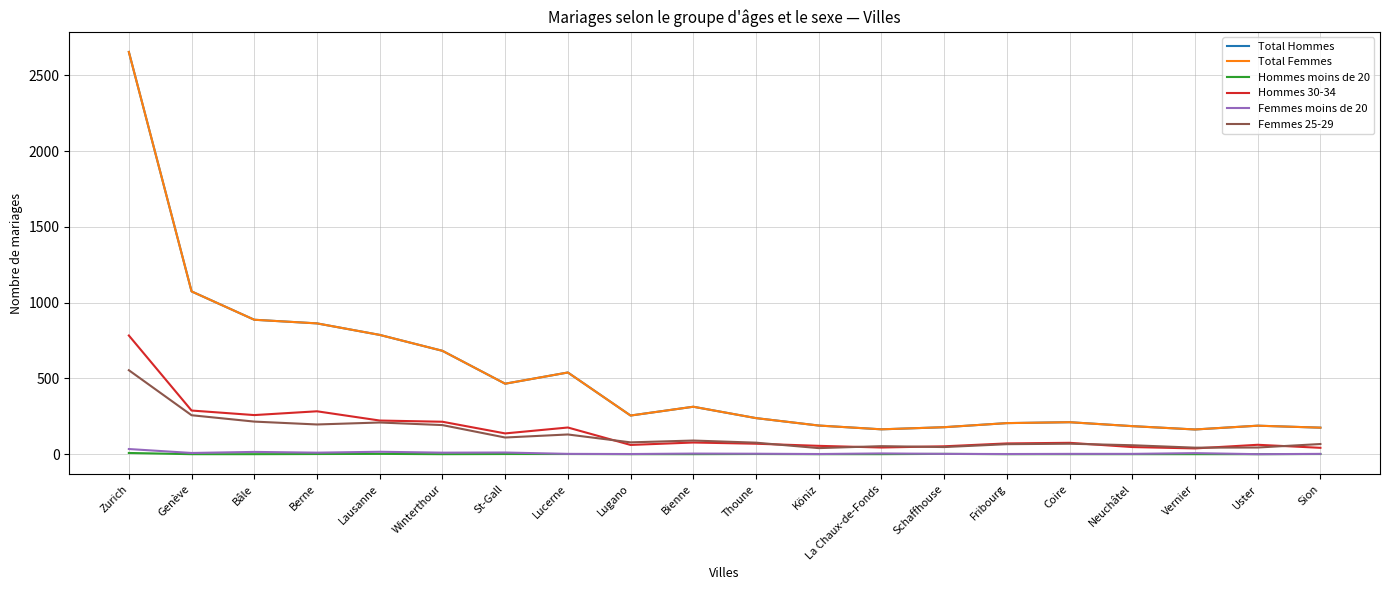

What is the total value across all series at Schaffhouse?

459